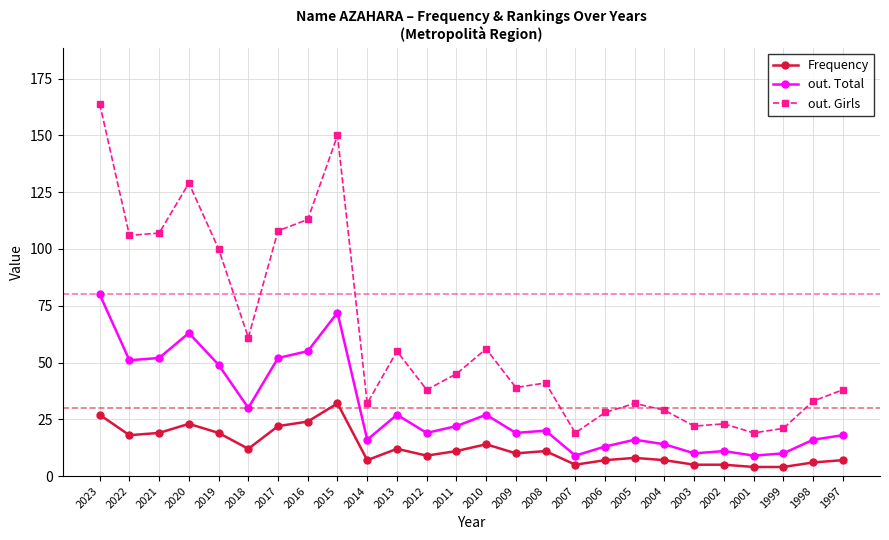

The out. Total series shows 75 at 2019. True or false?

False